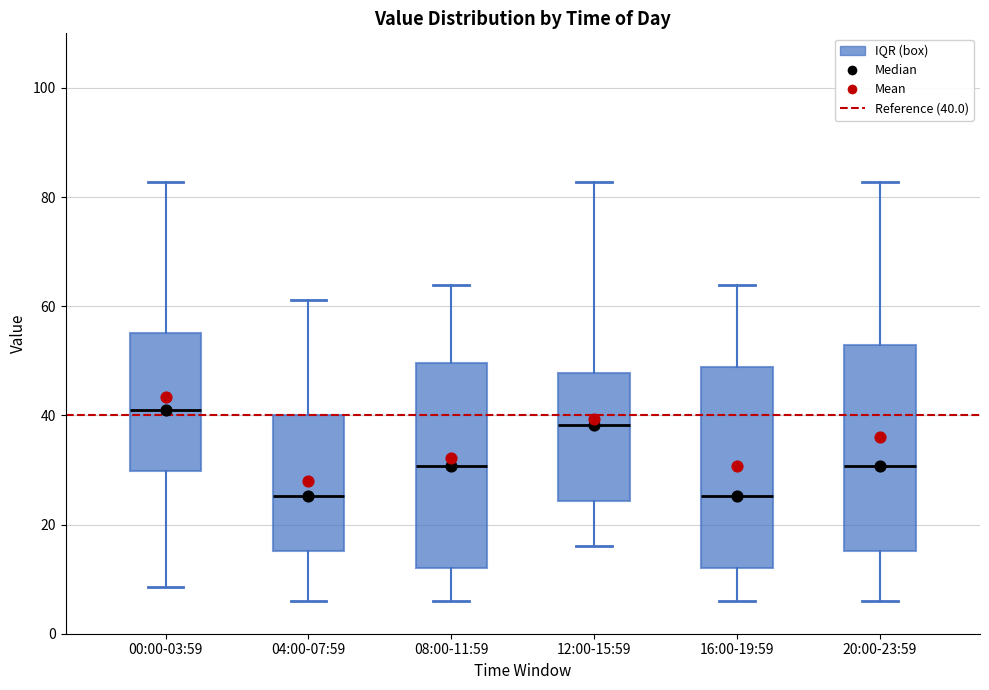

Reading left to right, transcribe this box plot: for each box, give where its median line is, the range the box spans, and where its two whiskers end, as read against the y-axis. The values are not printed on the chart, so give them approximately, as read against the axis.

00:00-03:59: median 40, box 30 to 56, whiskers 8 to 82
04:00-07:59: median 26, box 16 to 40, whiskers 6 to 62
08:00-11:59: median 30, box 12 to 50, whiskers 6 to 64
12:00-15:59: median 38, box 24 to 48, whiskers 16 to 82
16:00-19:59: median 26, box 12 to 48, whiskers 6 to 64
20:00-23:59: median 30, box 16 to 52, whiskers 6 to 82